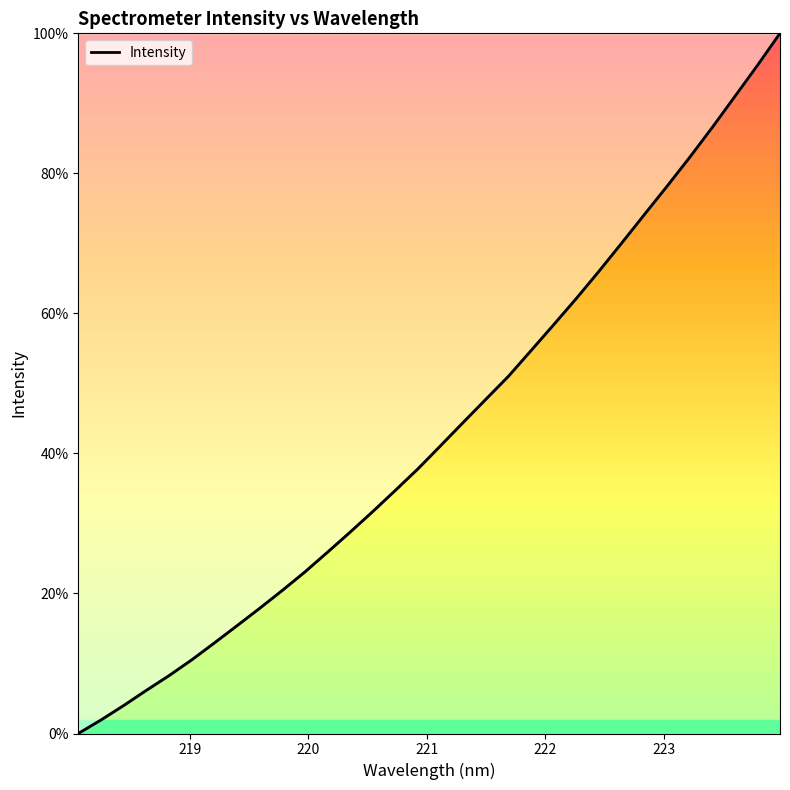

What is the difference between the maximum and minimum values?

100.0